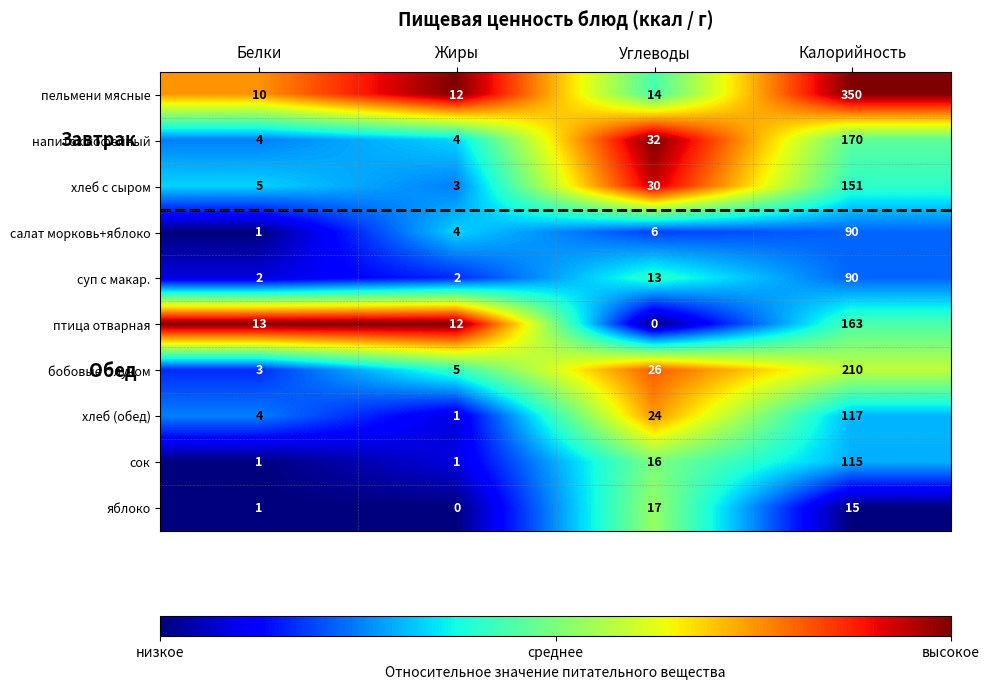

List the labels in order of салат морковь+яблоко value, largest first.

Калорийность, Углеводы, Жиры, Белки